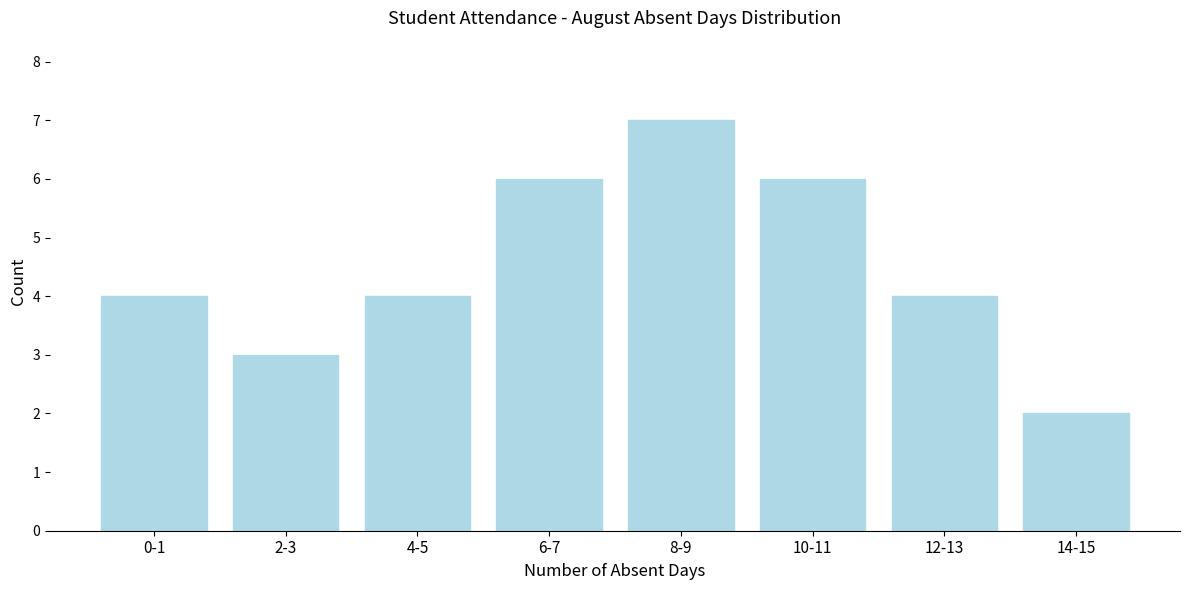

Reading left to right, extract all data points from this chart.

4	3	4	6	7	6	4	2